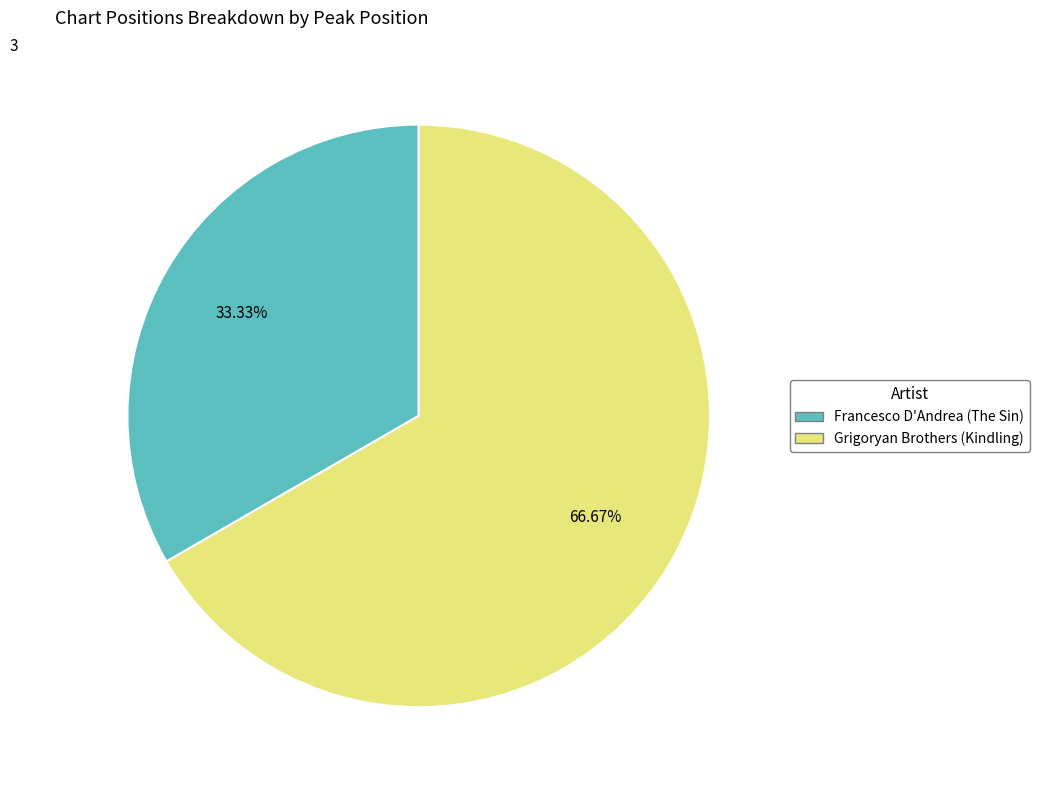

To the nearest percent, what is the average slice percentage?

50%